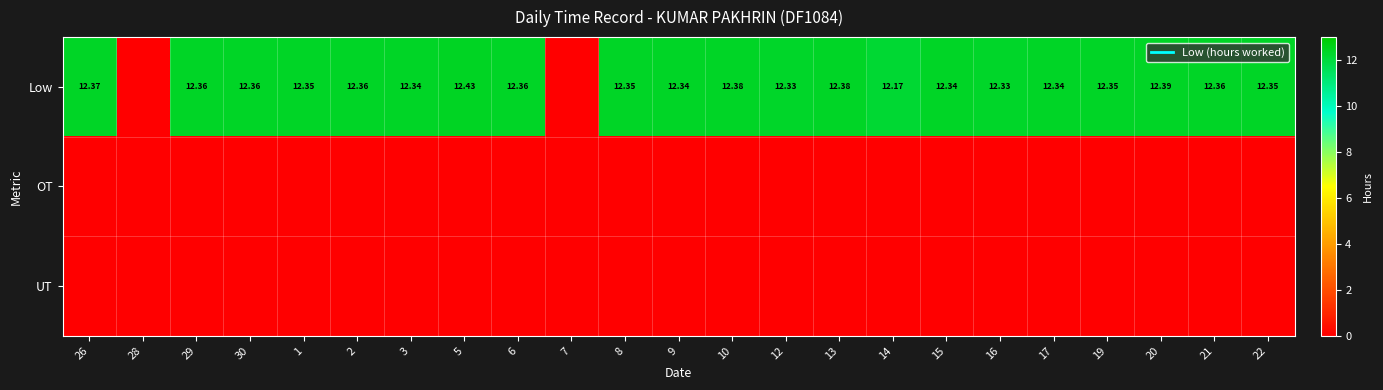

The value of Low at 7 is 0.0. True or false?

True